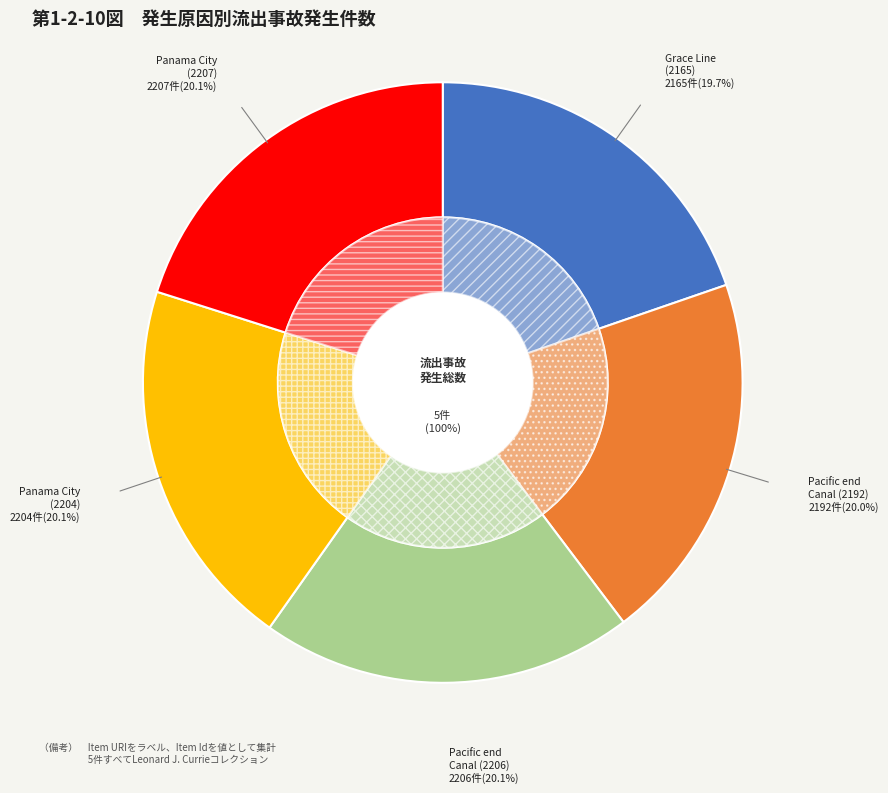

Does LJC_183_051
(2204) account for over 50% of the chart?

No